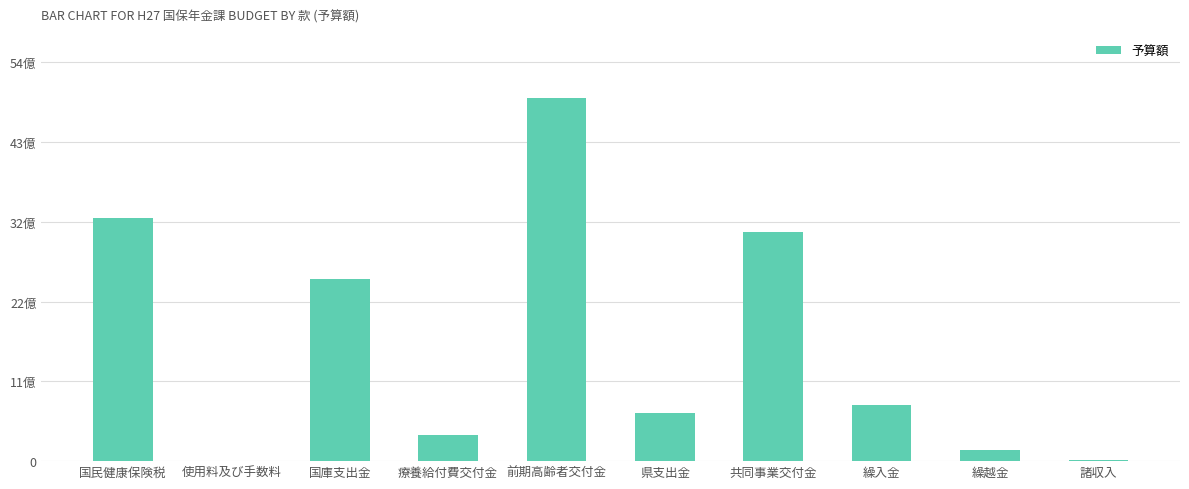

What is the sum of the values at 県支出金 and 使用料及び手数料?

653967000